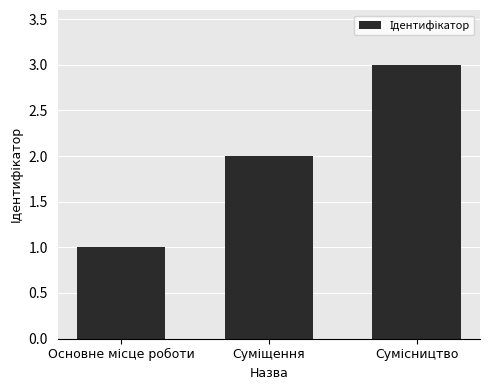

What is the sum of all values?

6